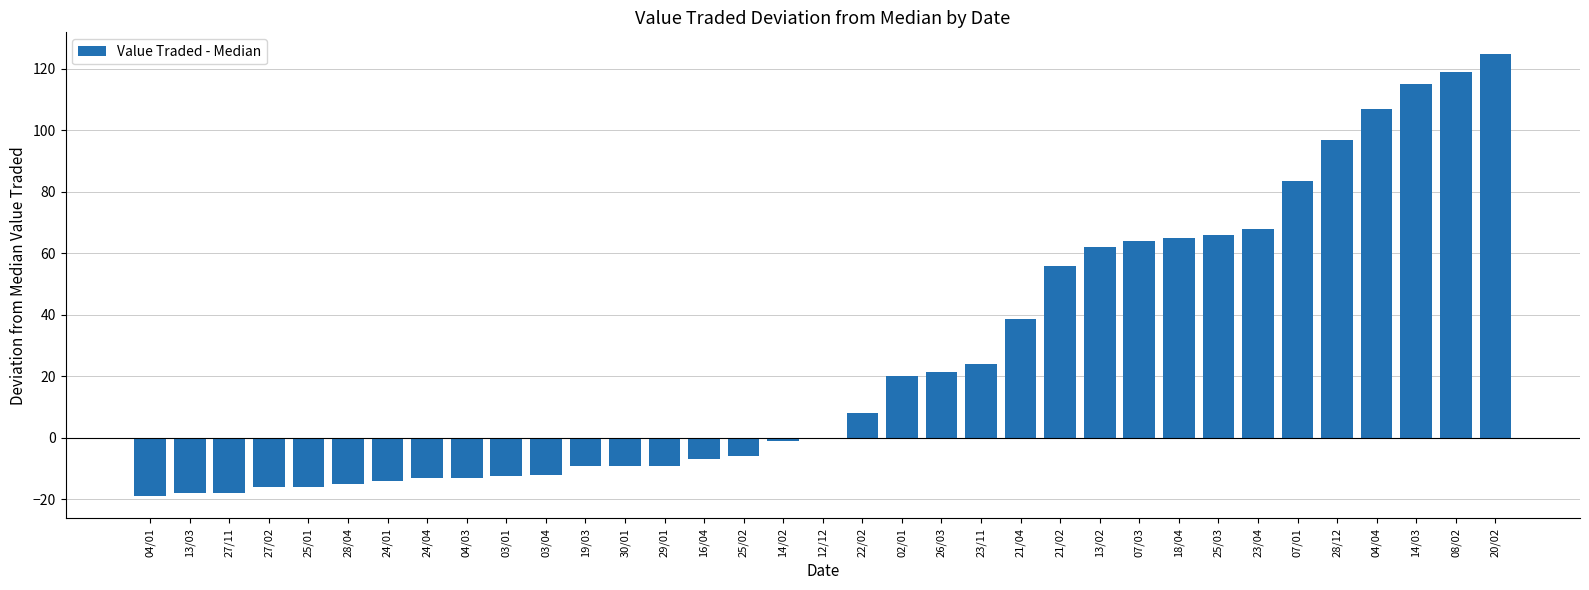

Are the bars horizontal?

No